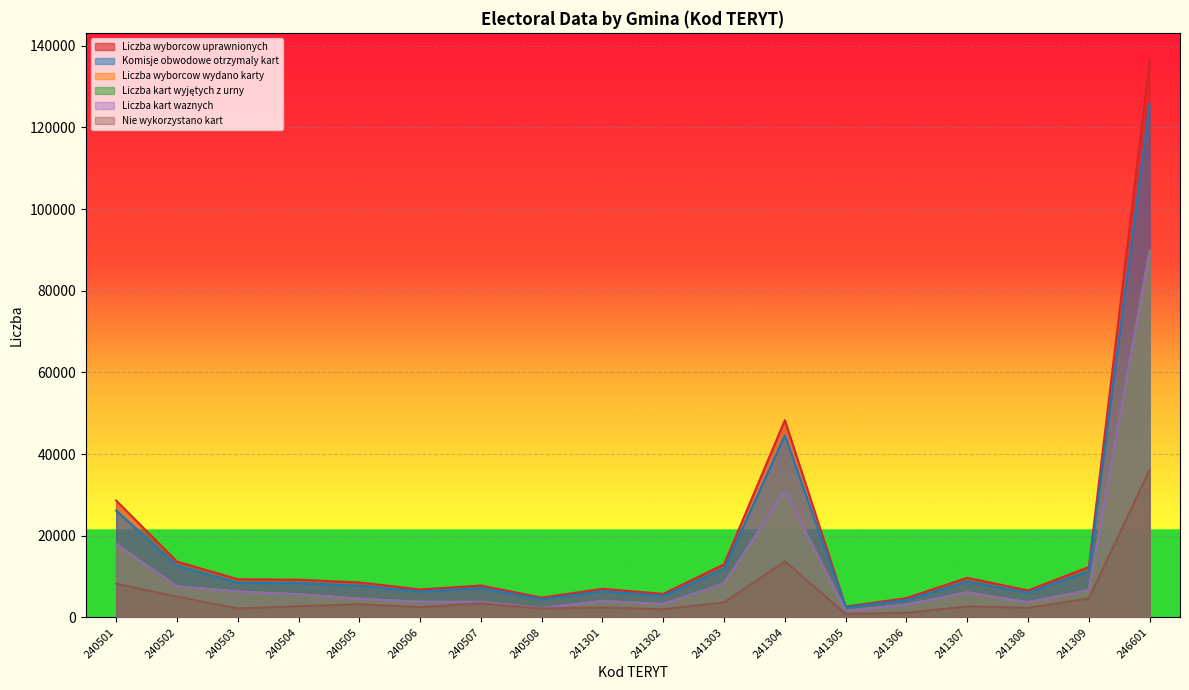

True or false: Nie wykorzystano kart and Liczba wyborcow wydano karty intersect in this chart.

False